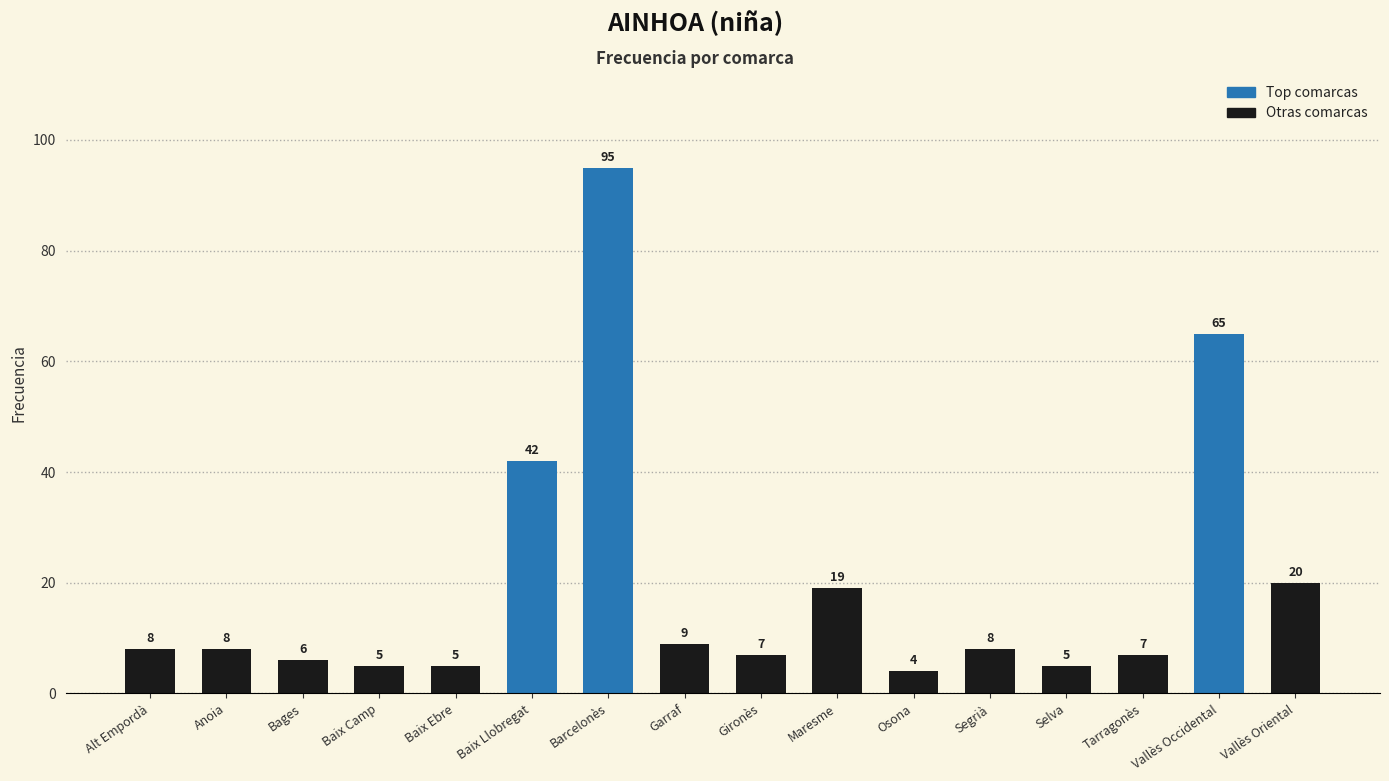

What is the greatest value displayed?

95